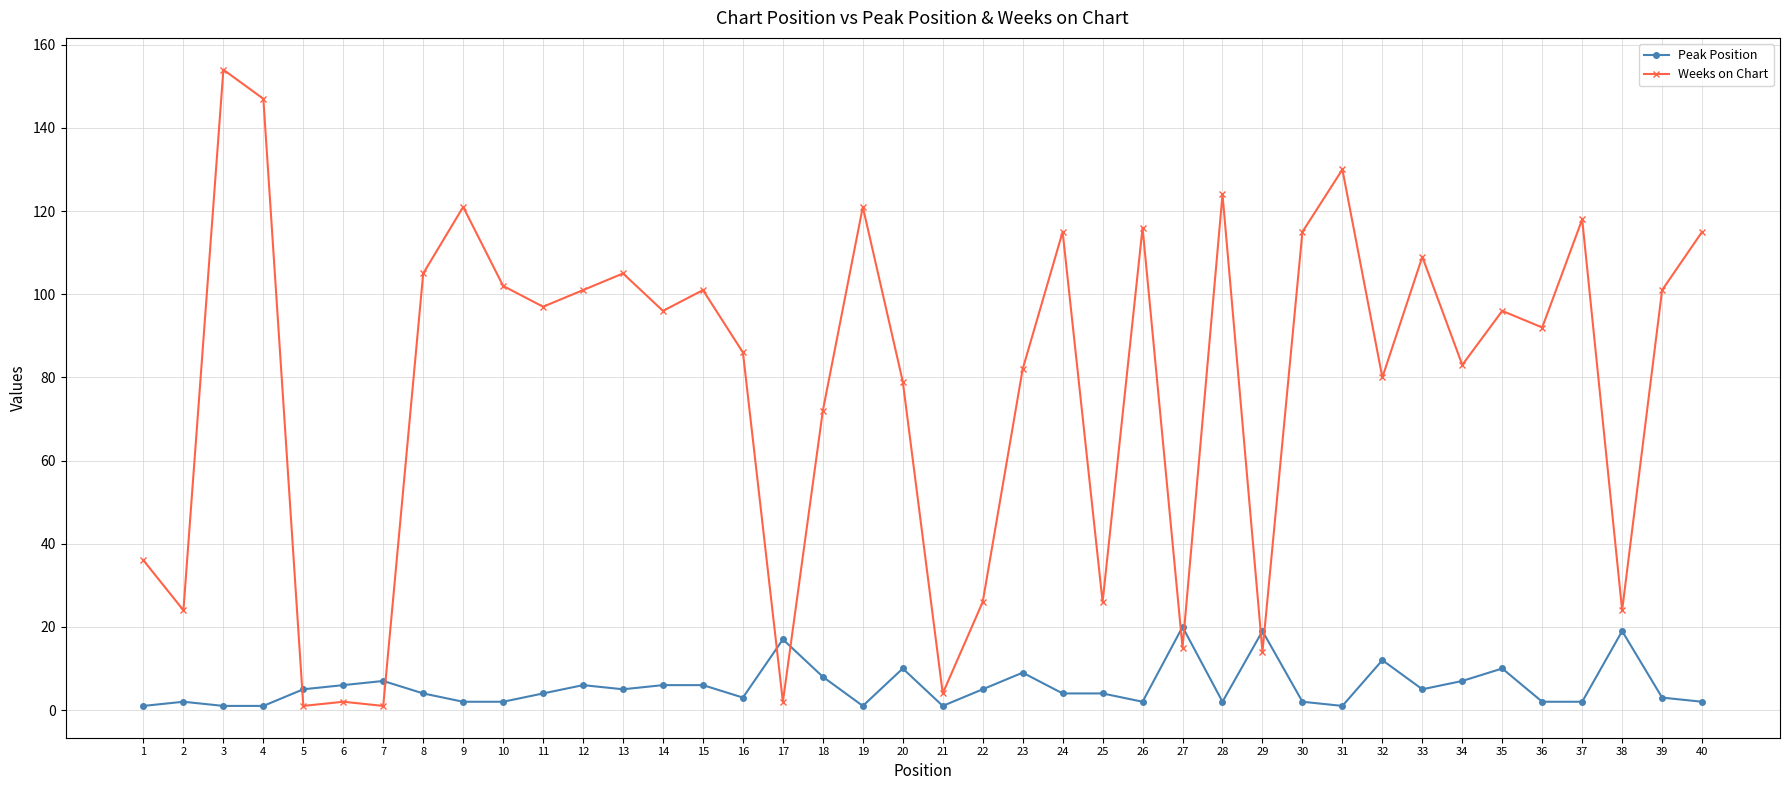

What is the maximum value shown in the chart?

154